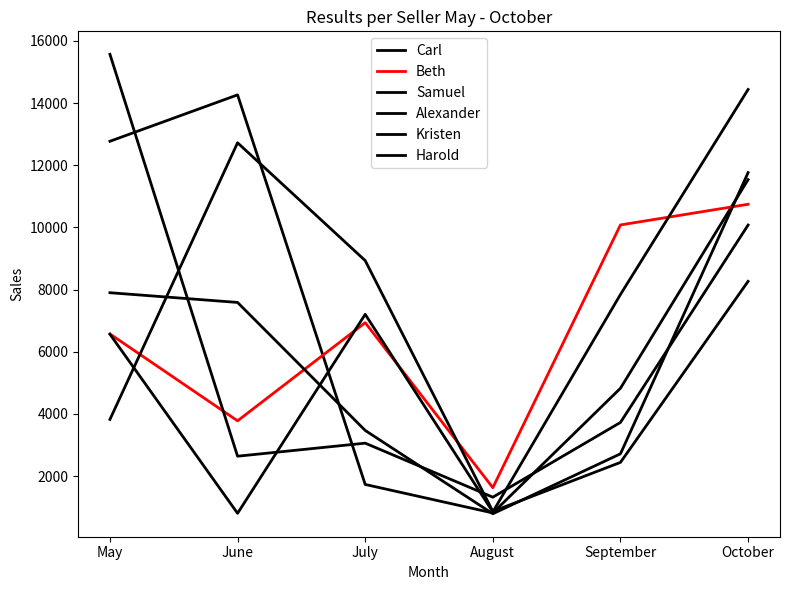

Count the number of data series in this chart.

6